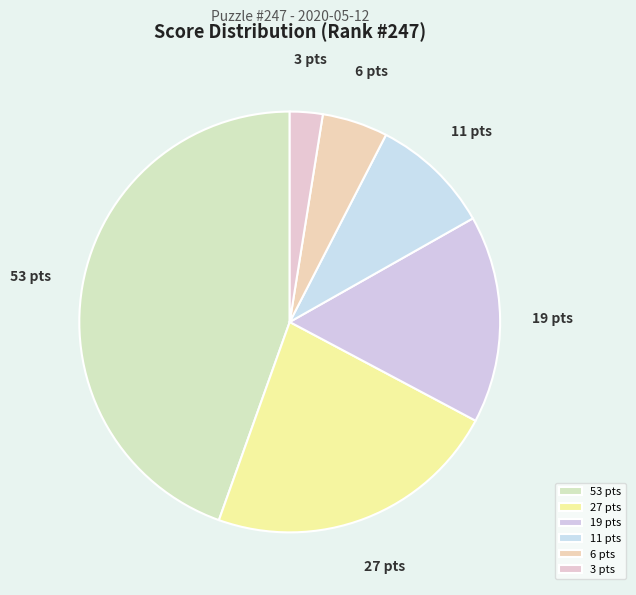

Rank the categories by value from lowest to highest.

3 pts, 6 pts, 11 pts, 19 pts, 27 pts, 53 pts